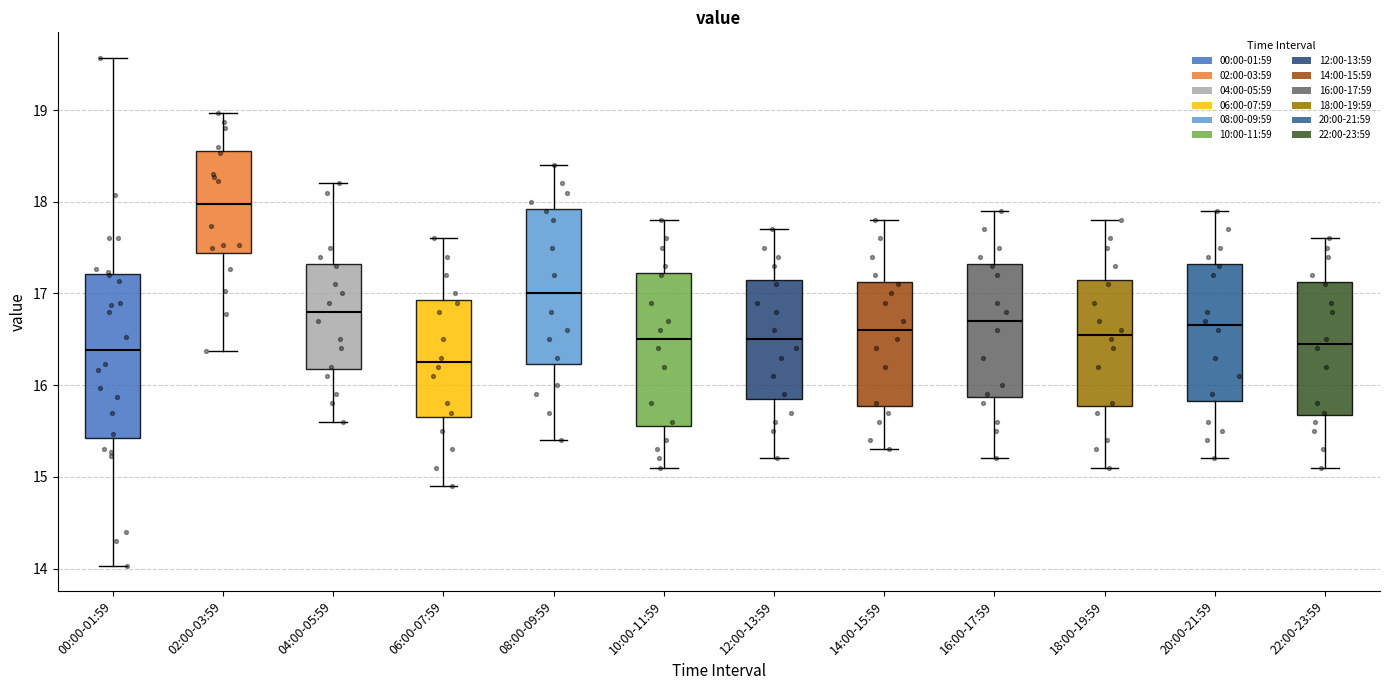

Where does the upper whisker of the box for 10:00-11:59 end on the y-axis? The values are not printed on the chart, so give them approximately, as read against the axis.

17.8